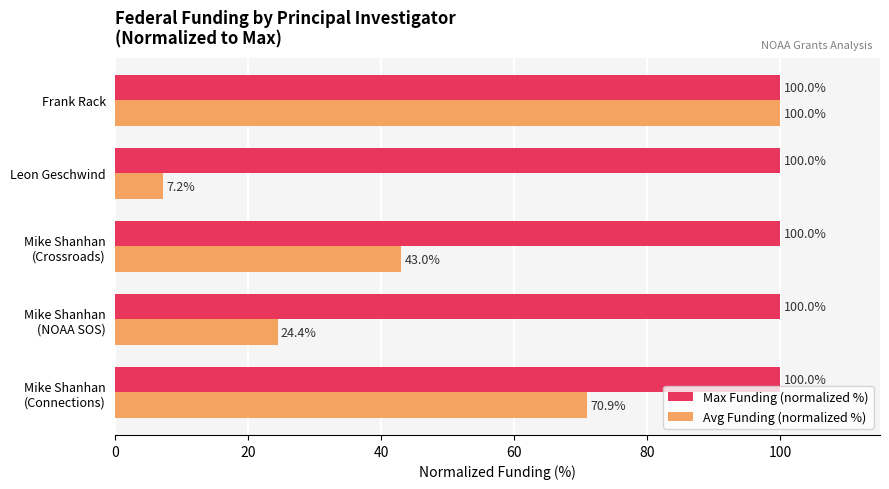

Is it true that Max Funding (normalized %) equals 100.0 at Leon Geschwind?

True